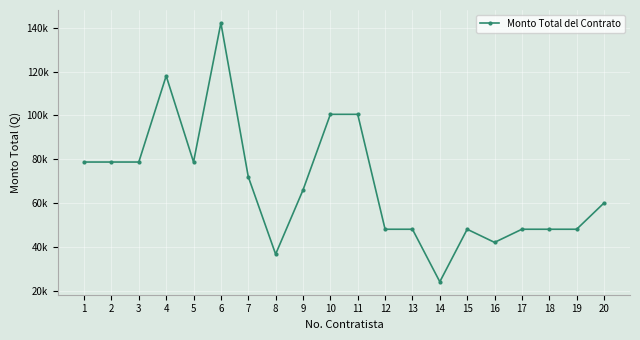

Rank the categories by value from highest to lowest.

6, 4, 10, 11, 1, 2, 3, 5, 7, 9, 20, 12, 13, 15, 17, 18, 19, 16, 8, 14